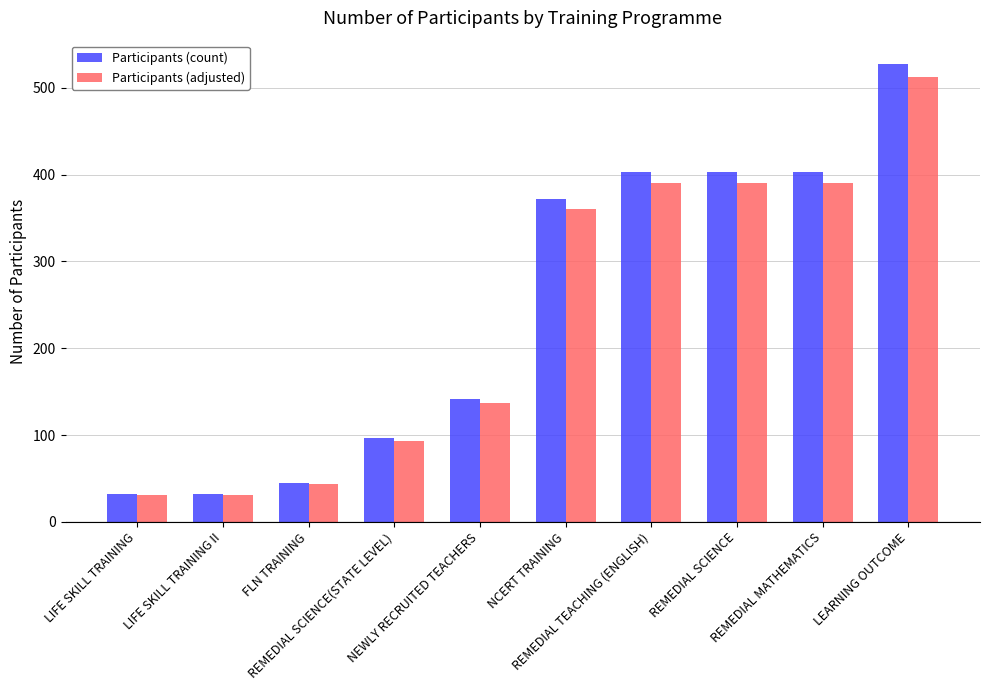

What is the value of the Participants (count) bar at the 3rd from the left?

45.0